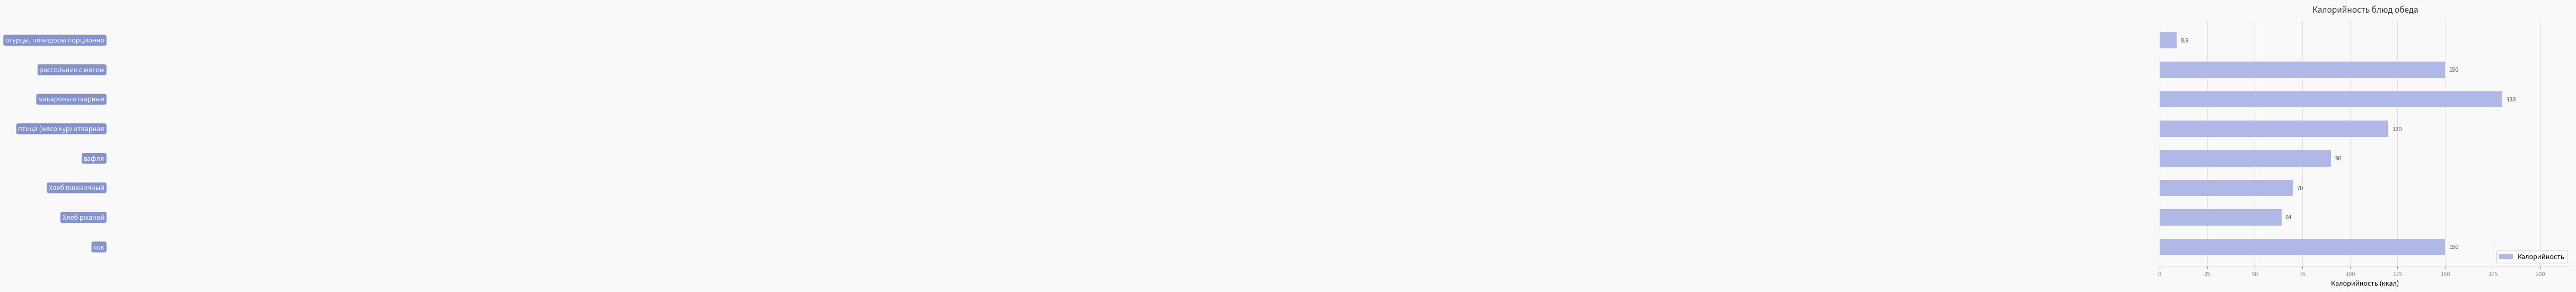

What is the maximum value shown in the chart?

180.0